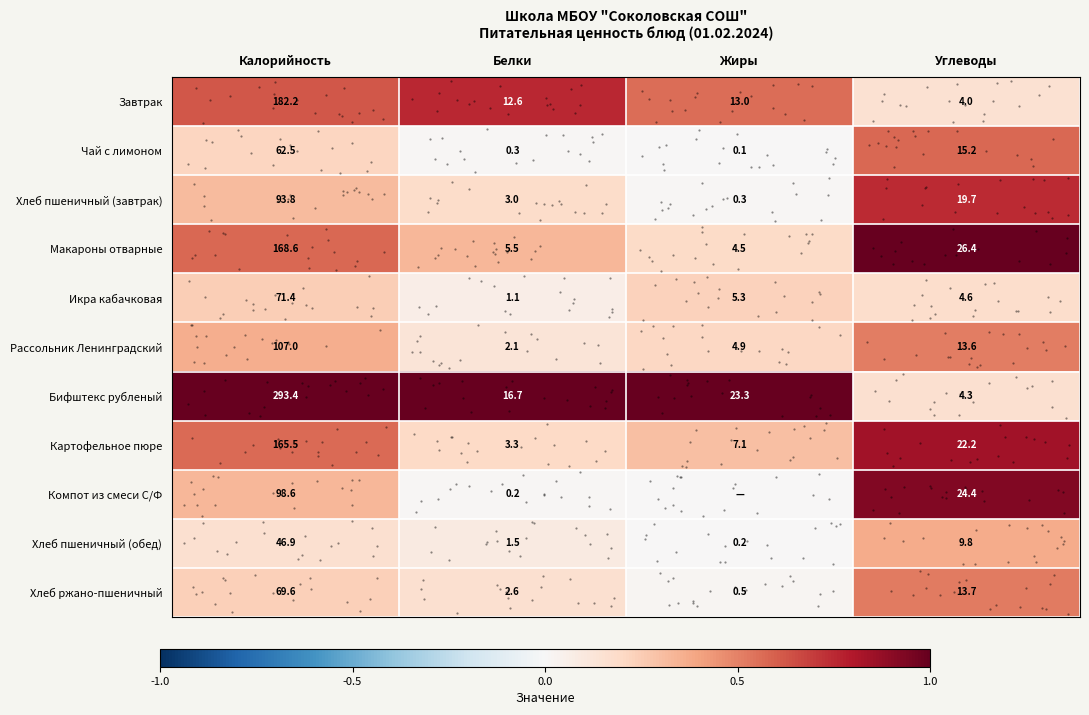

Which has a higher value, Жиры or Калорийность?

Калорийность